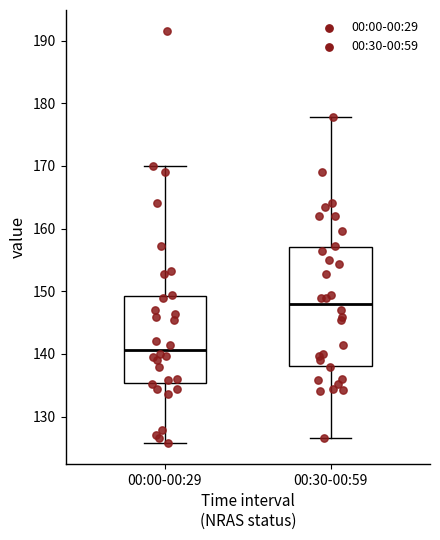

Where does the upper whisker of the box for 00:30-00:59 end on the y-axis? The values are not printed on the chart, so give them approximately, as read against the axis.

178